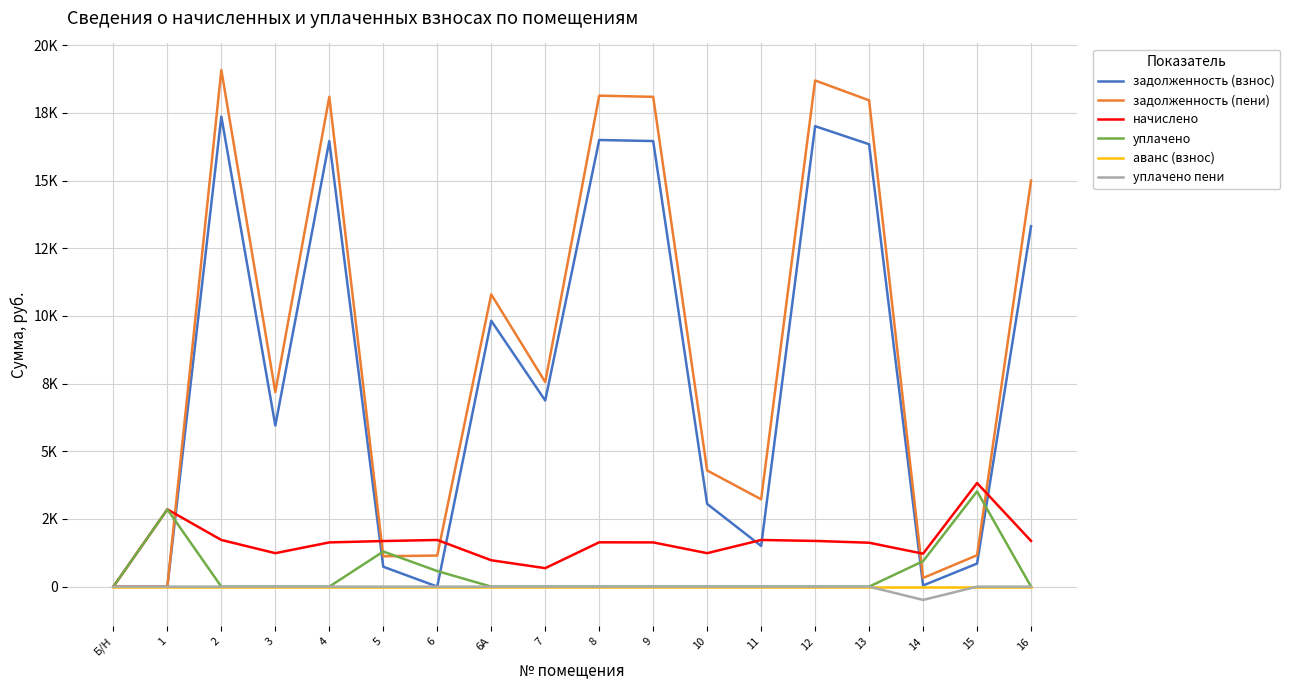

What are all the series names shown in the legend?

задолженность (взнос), задолженность (пени), начислено, уплачено, аванс (взнос), уплачено пени